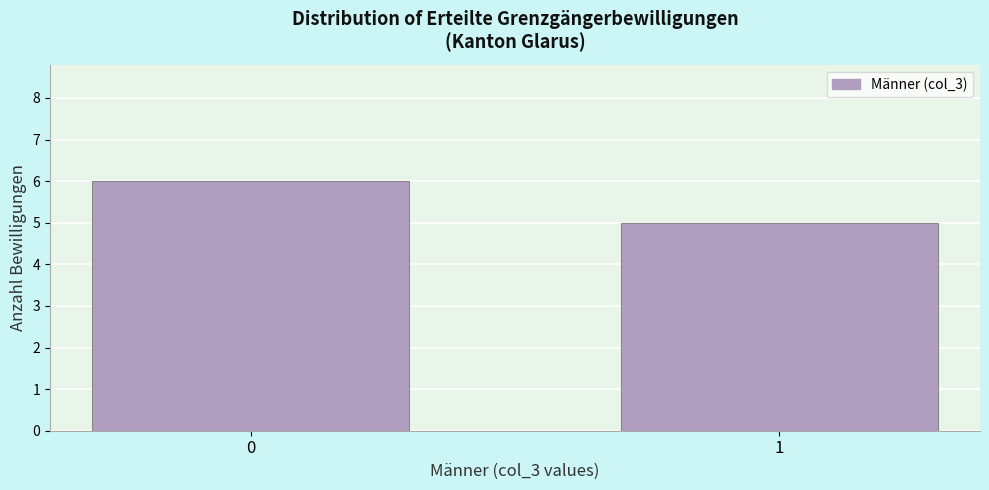

Reading left to right, extract all data points from this chart.

0=6	1=5